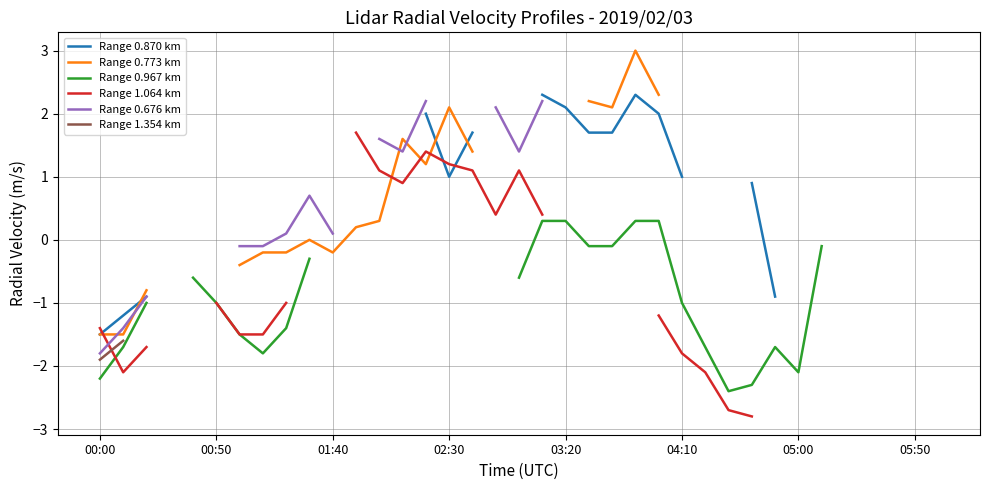

How many values in Range 0.676 km are below zero?

5